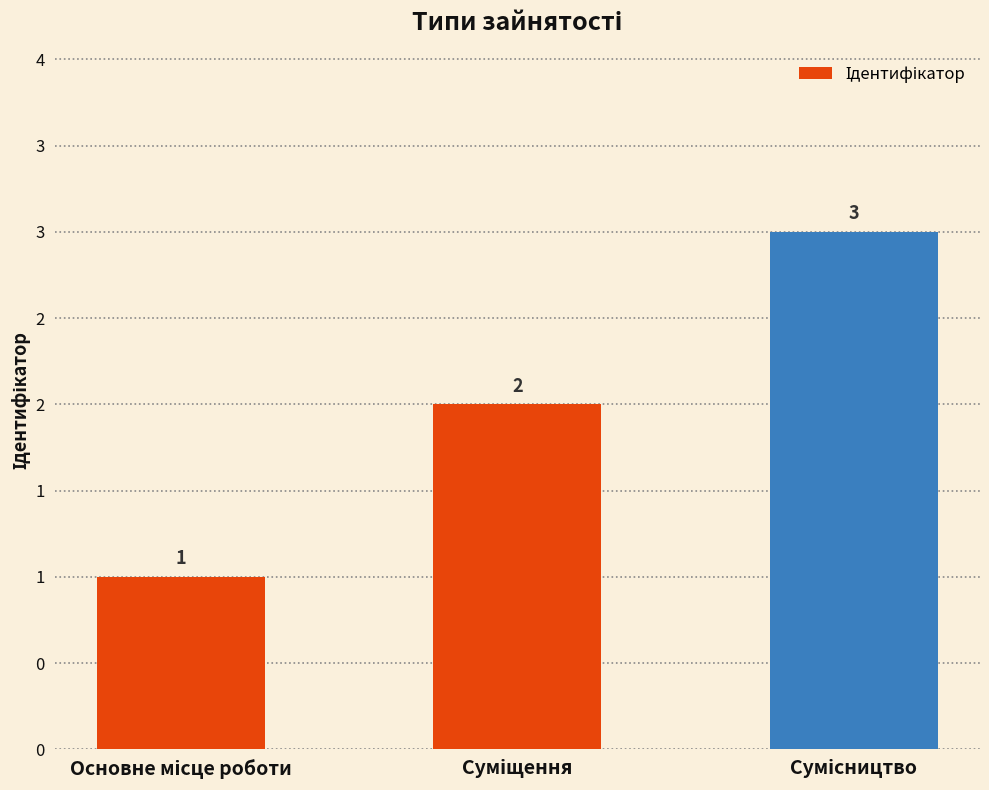

List the labels in order of value, largest first.

Сумісництво, Суміщення, Основне місце роботи